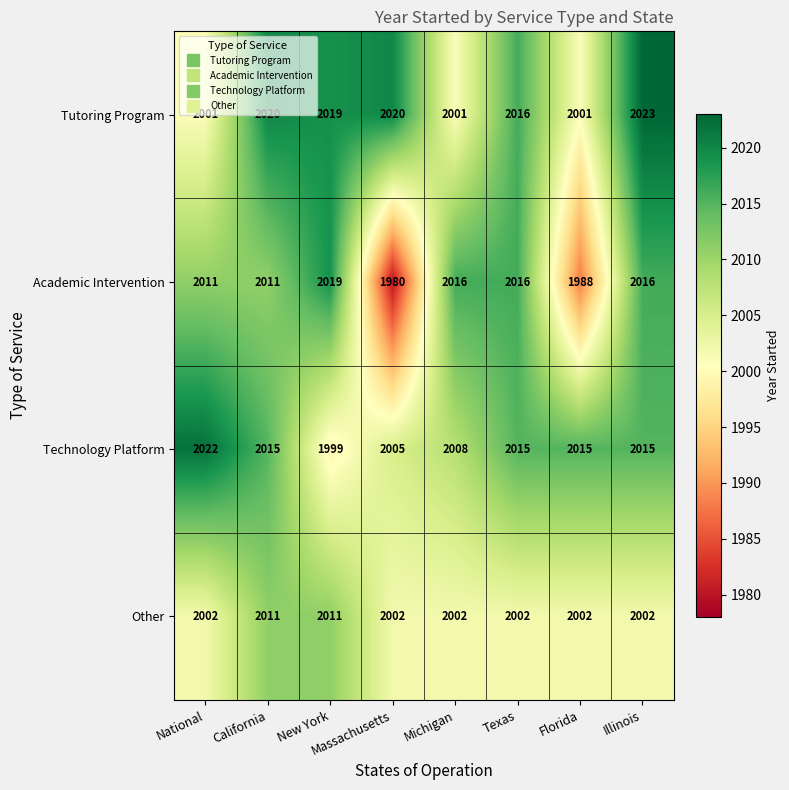

How many series are shown in this chart?

4